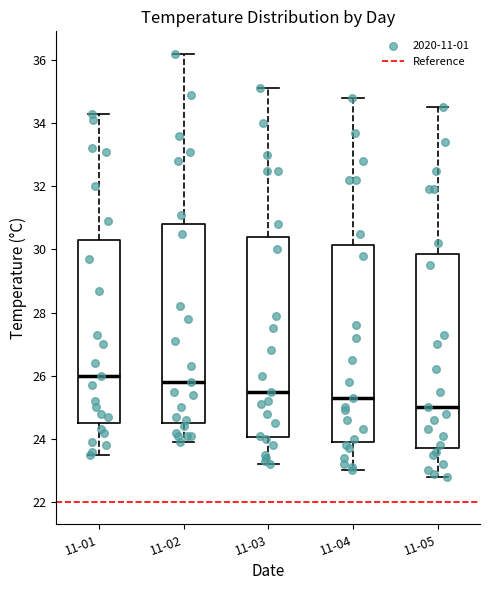

Reading left to right, read every box against the y-axis: the position of its median line, the range the box covers, and the ends of its whiskers. The values are not printed on the chart, so give them approximately, as read against the axis.

11-01: median 26.0, box 24.6 to 30.4, whiskers 23.6 to 34.4
11-02: median 25.8, box 24.6 to 30.8, whiskers 24.0 to 36.2
11-03: median 25.6, box 24.0 to 30.4, whiskers 23.2 to 35.2
11-04: median 25.4, box 24.0 to 30.2, whiskers 23.0 to 34.8
11-05: median 25.0, box 23.8 to 29.8, whiskers 22.8 to 34.6